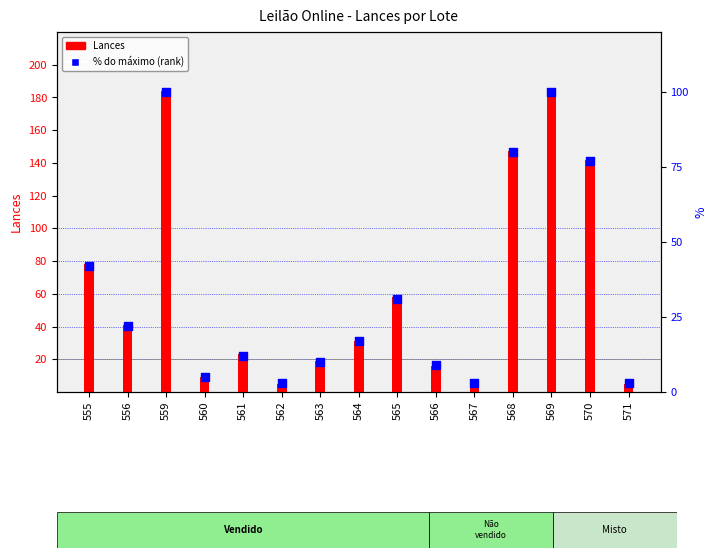

At how many categories does at least one series exceed 50?

6